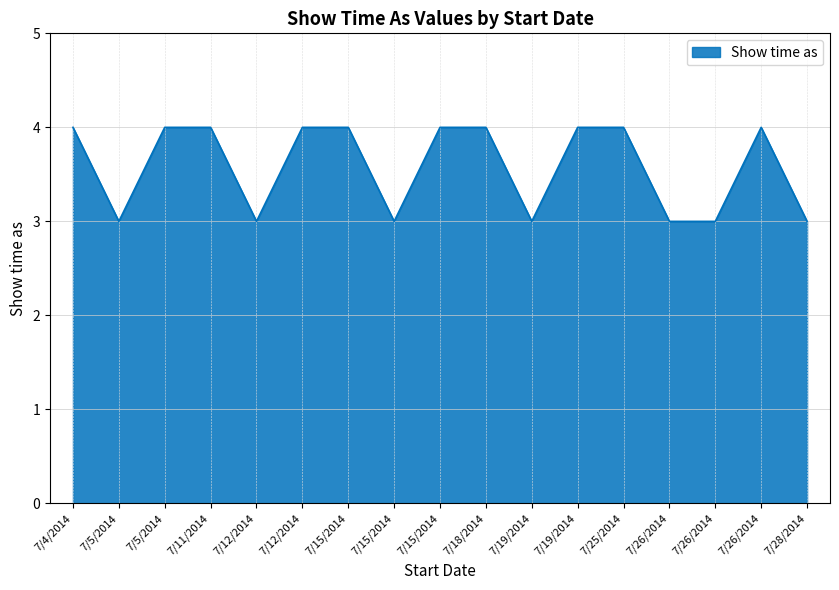

How many lines are shown in the chart?

1